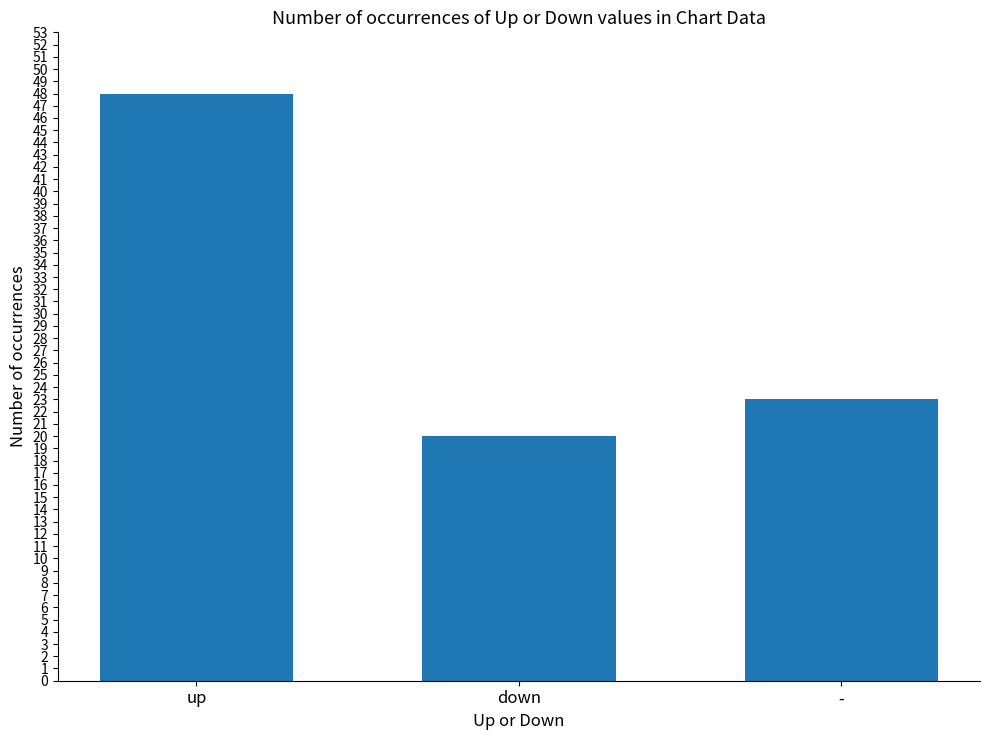

What is the ratio of the value at up to the value at -?

2.1